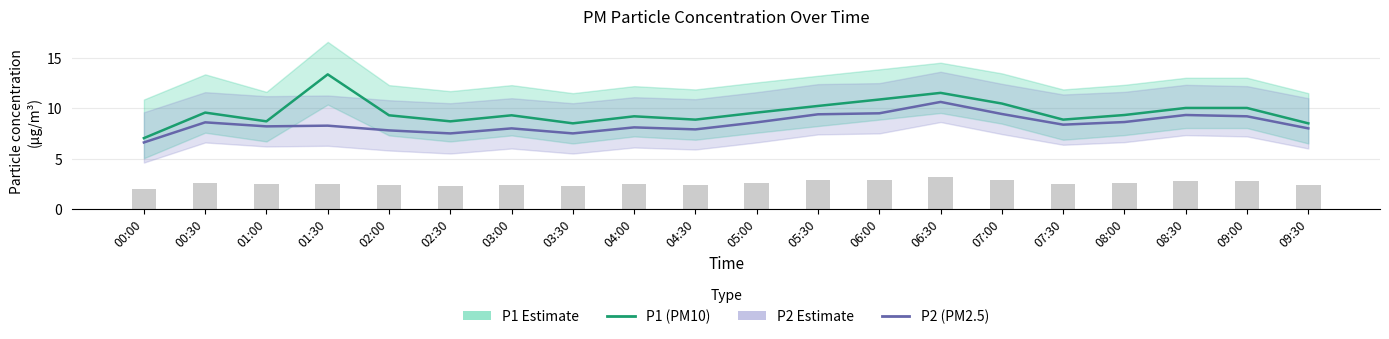

Which category has the lowest value across all series?

00:00